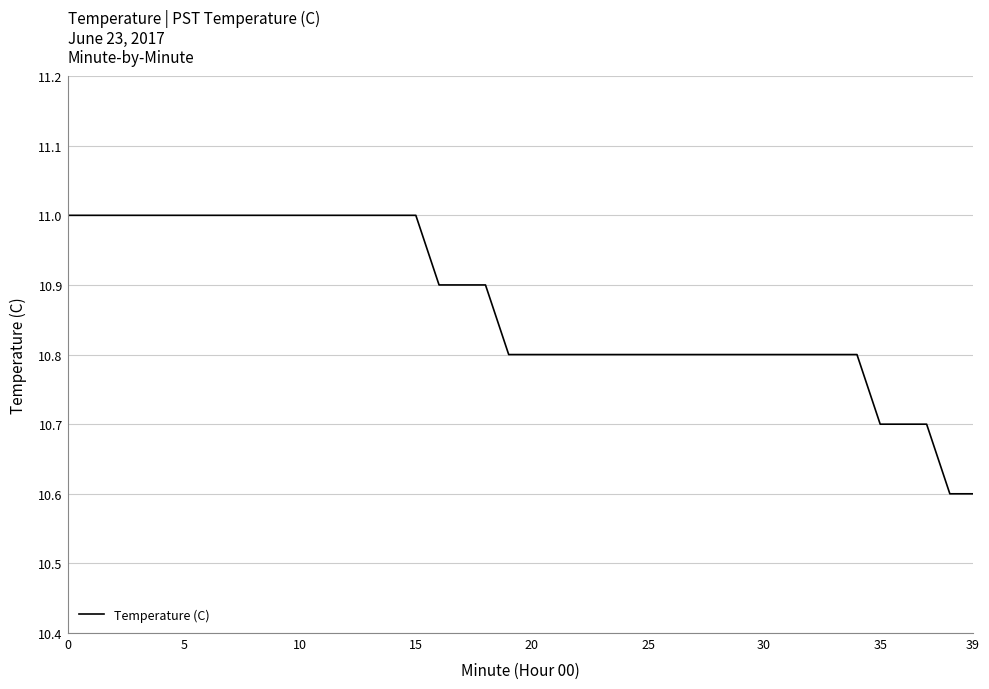

Reading left to right, list all the values displayed in this chart.

11.0	11.0	11.0	11.0	11.0	11.0	11.0	11.0	11.0	11.0	11.0	11.0	11.0	11.0	11.0	11.0	10.9	10.9	10.9	10.8	10.8	10.8	10.8	10.8	10.8	10.8	10.8	10.8	10.8	10.8	10.8	10.8	10.8	10.8	10.8	10.7	10.7	10.7	10.6	10.6